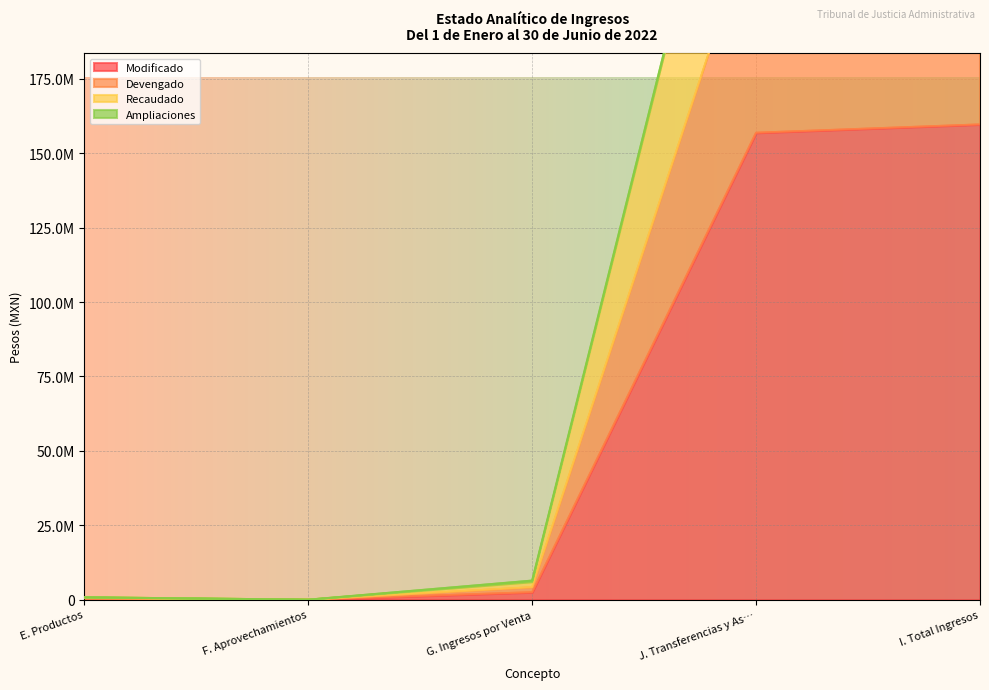

What is the label of the 3rd point from the left?

G. Ingresos por Venta